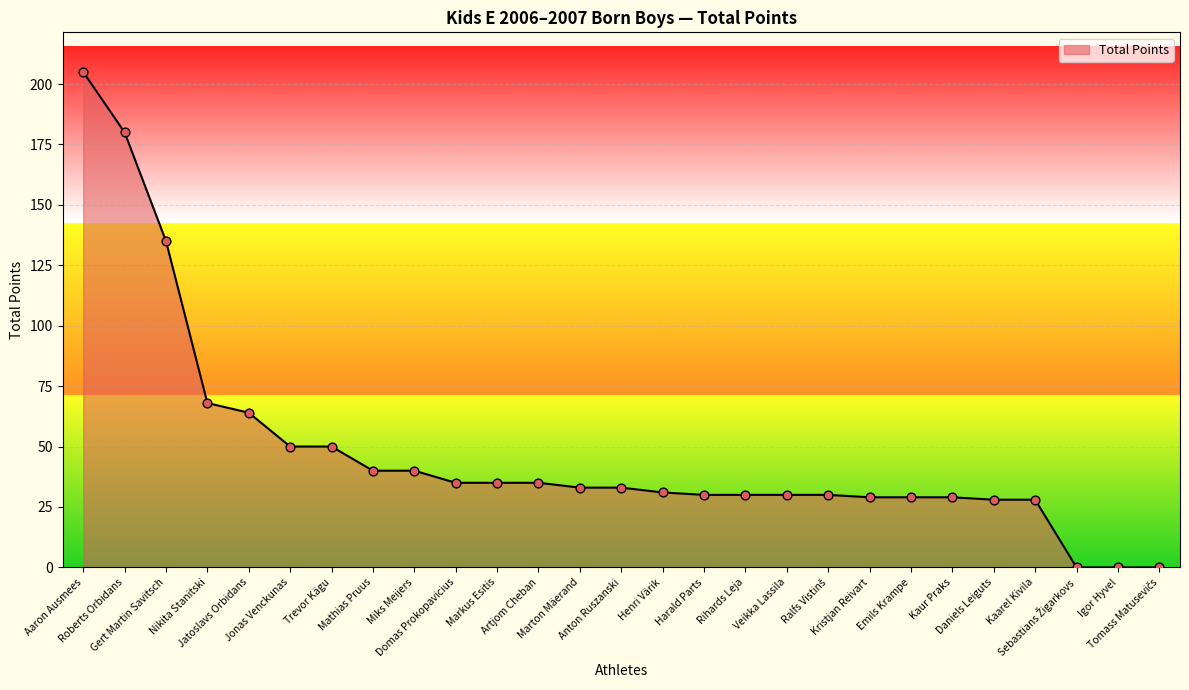

What is the ratio of the value at Markus Esitis to the value at Veikka Lassila?

1.2